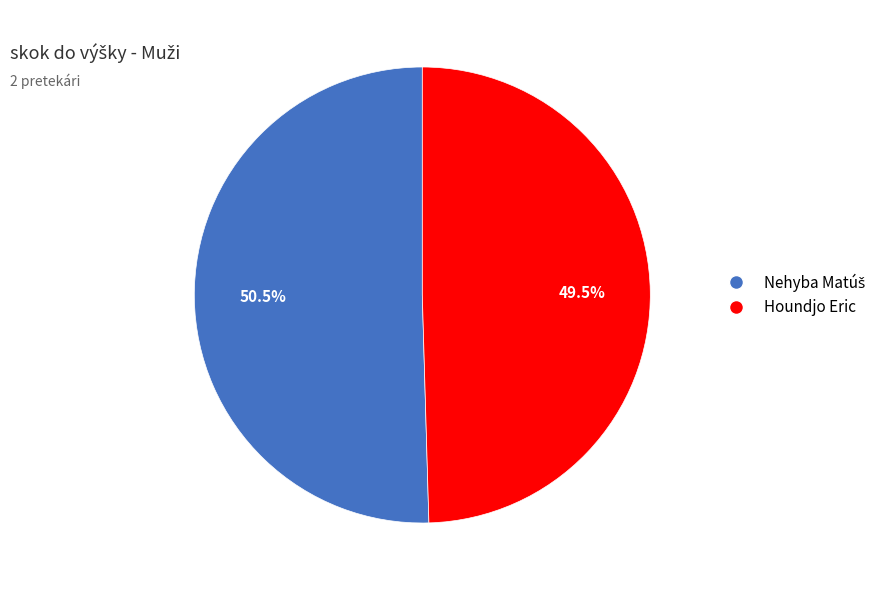

How many slices are in this pie chart?

2